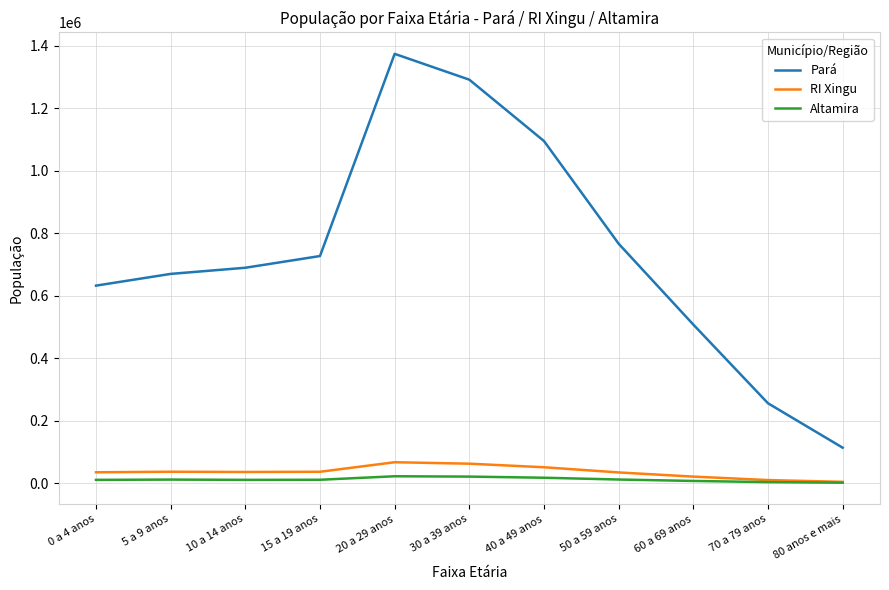

What is the smallest value displayed?

1425